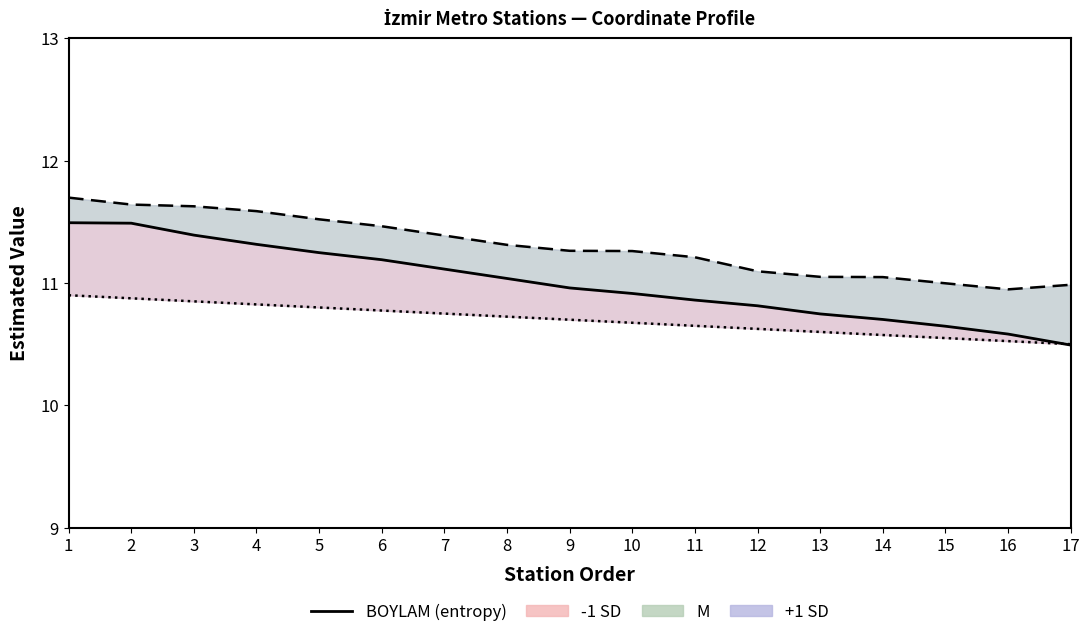

List the labels in order of ENLEM value, smallest first.

16, 17, 15, 14, 13, 12, 11, 10, 9, 8, 7, 6, 5, 4, 3, 2, 1